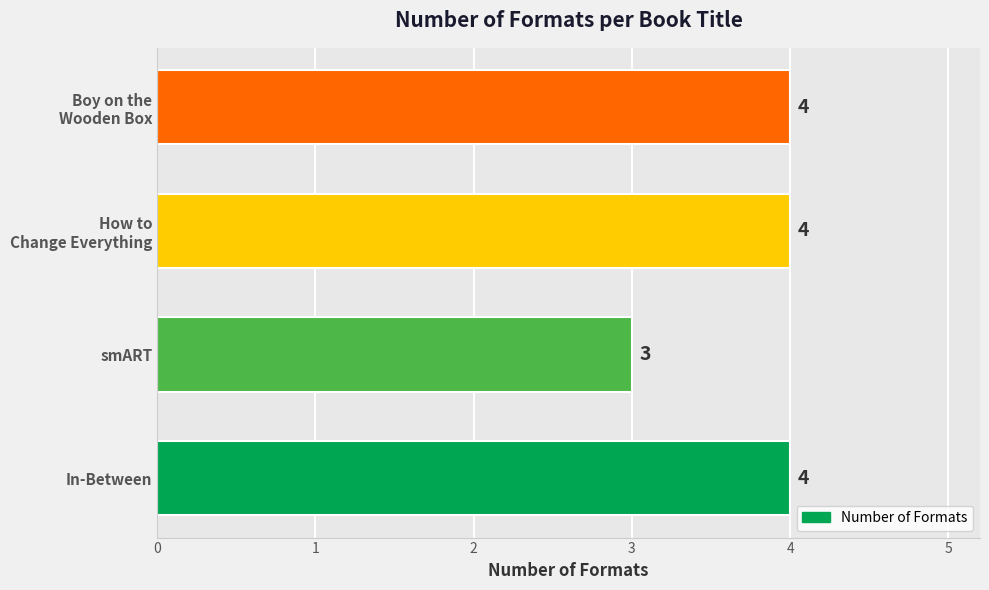

What is the difference between the second highest and minimum values?

1